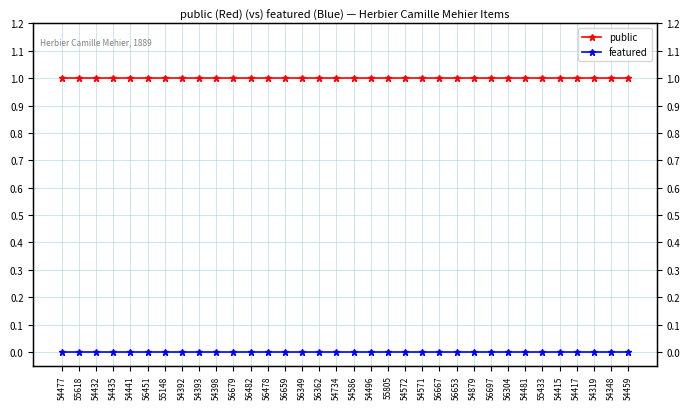

True or false: public and featured cross at least once.

False